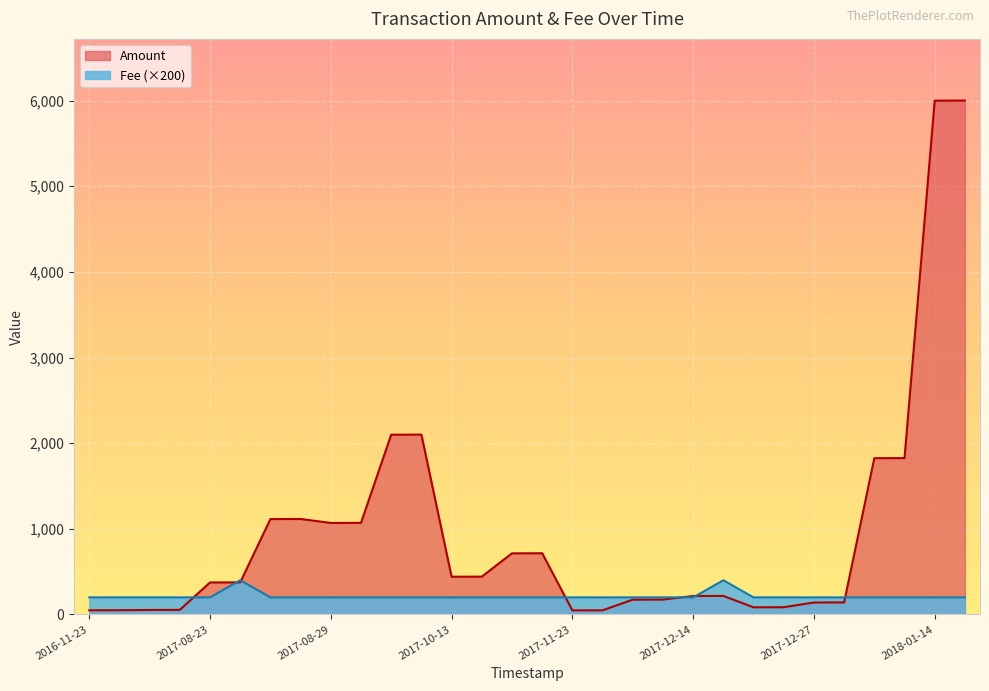

The Fee series shows 338.8 at 2017-12-22. True or false?

False